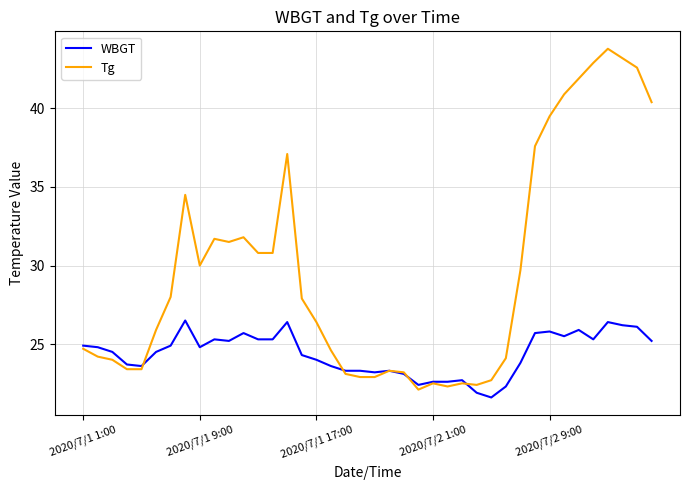

Which series has the widest spread of values?

Tg